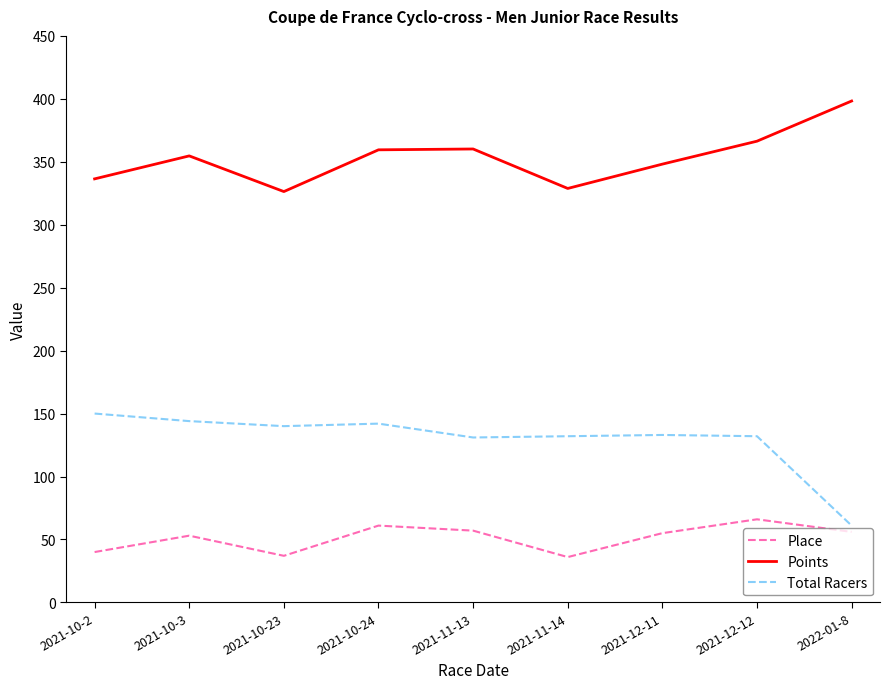

In Total Racers, how many points are lower than both neighbors (excluding endpoints)?

2